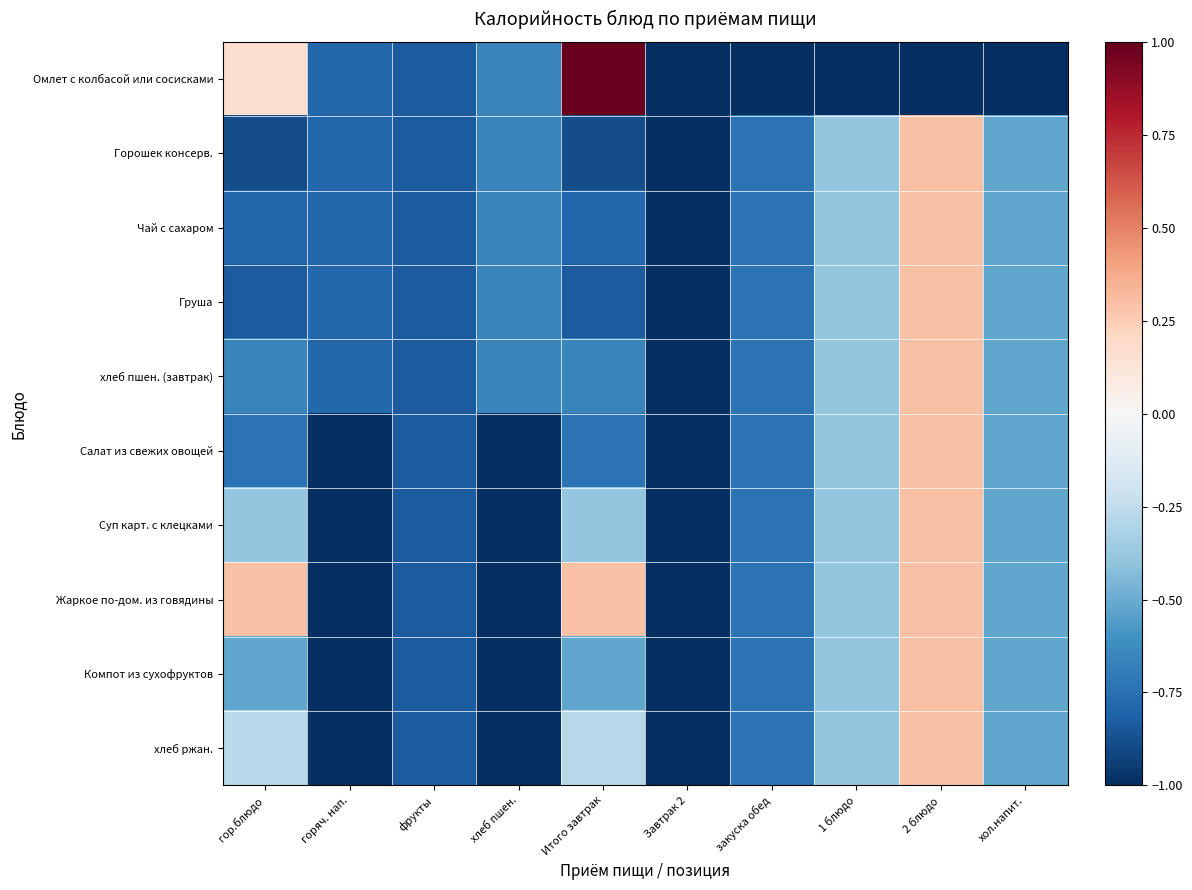

What is the minimum value shown in the chart?

-1.0